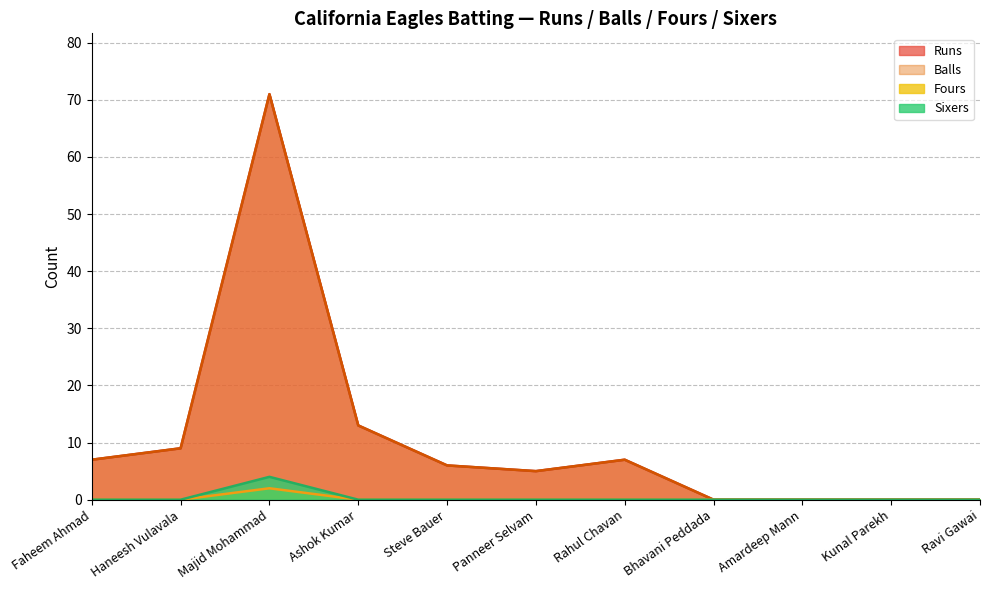

Which has a higher value, Bhavani Peddada or Rahul Chavan?

Rahul Chavan